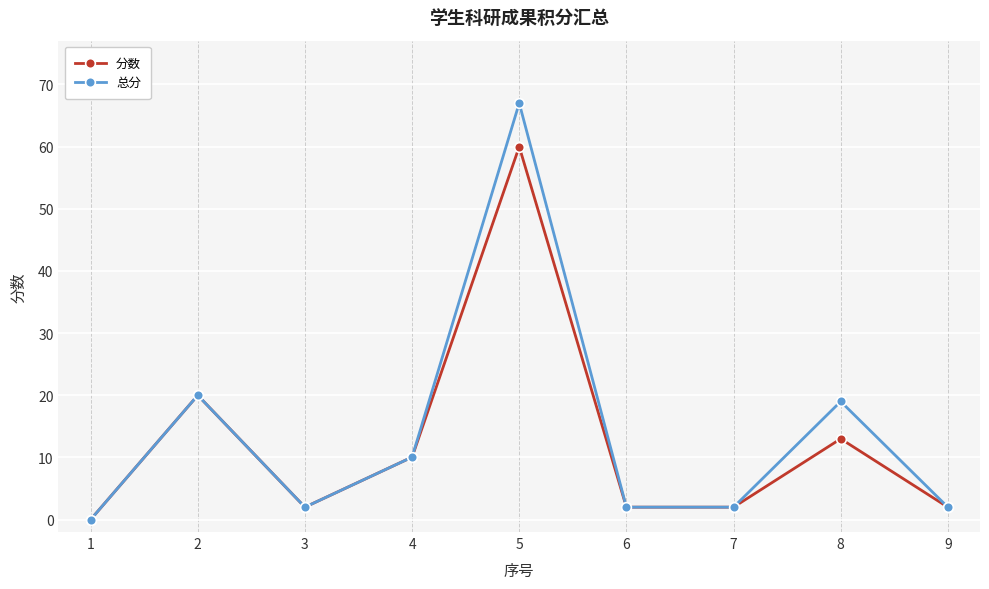

List the series in order of their peak value, lowest first.

分数, 总分